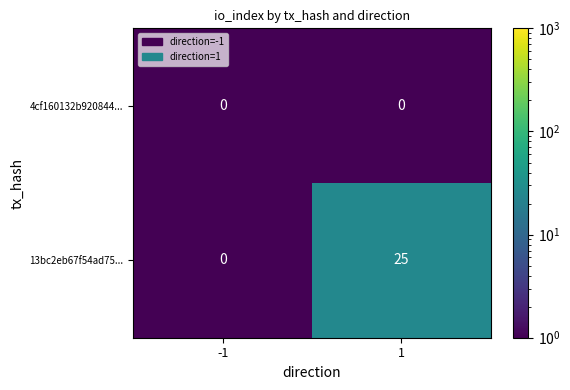

Reading right to left, transcribe all the data shown in this chart.

4cf160132b920844...: 0	0
13bc2eb67f54ad75...: 25	0